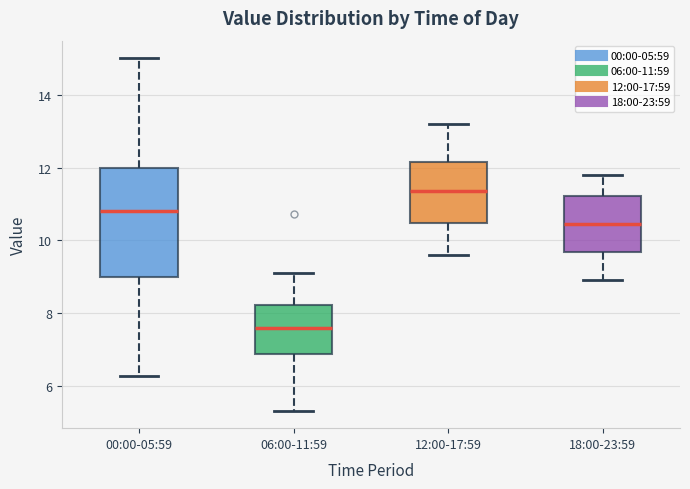

Reading left to right, transcribe this box plot: for each box, give where its median line is, the range the box spans, and where its two whiskers end, as read against the y-axis. The values are not printed on the chart, so give them approximately, as read against the axis.

00:00-05:59: median 10.8, box 9.0 to 12.0, whiskers 6.2 to 15.0
06:00-11:59: median 7.6, box 6.8 to 8.2, whiskers 5.4 to 9.2
12:00-17:59: median 11.4, box 10.4 to 12.2, whiskers 9.6 to 13.2
18:00-23:59: median 10.4, box 9.6 to 11.2, whiskers 9.0 to 11.8